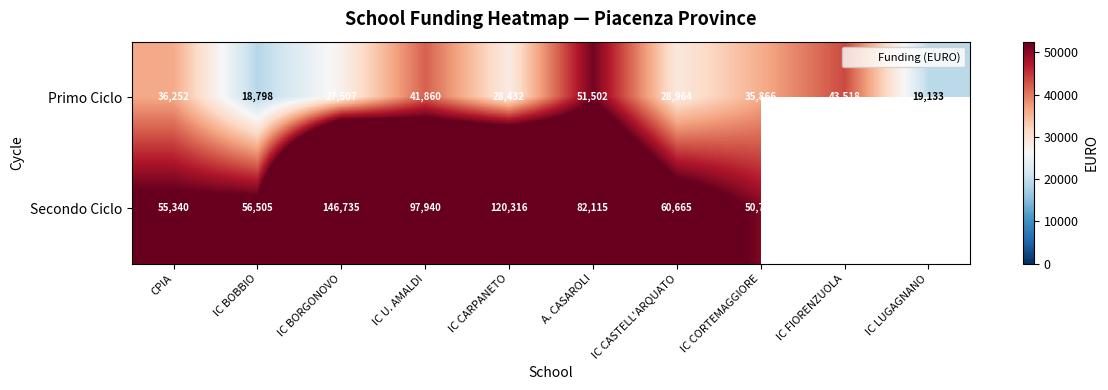

The value of Primo Ciclo at IC CORTEMAGGIORE is 35865.8. True or false?

True